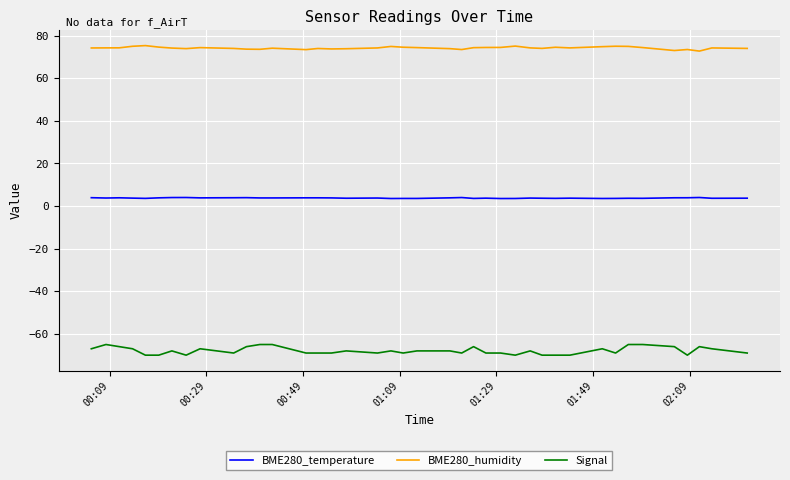

Rank the series by their average value, from highest to lowest.

BME280_humidity, BME280_temperature, Signal